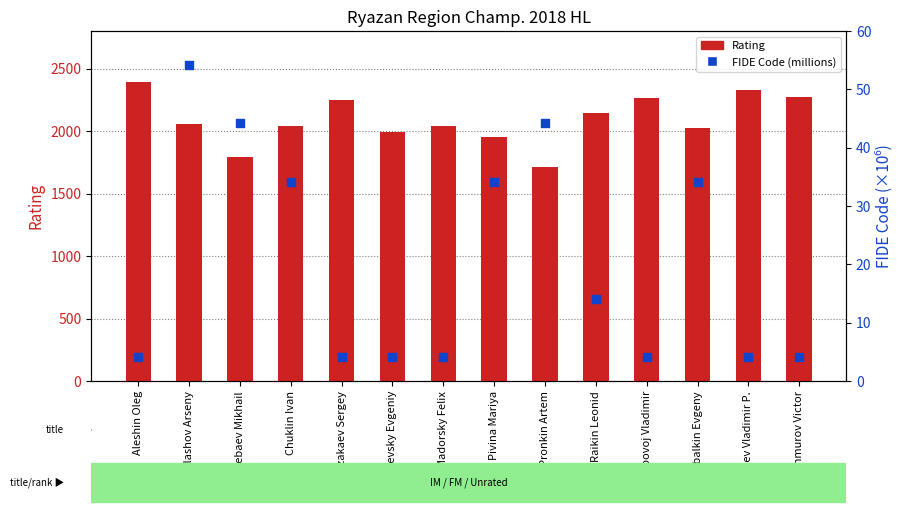

What is the total value across all series at Madorsky Felix?

2047.2